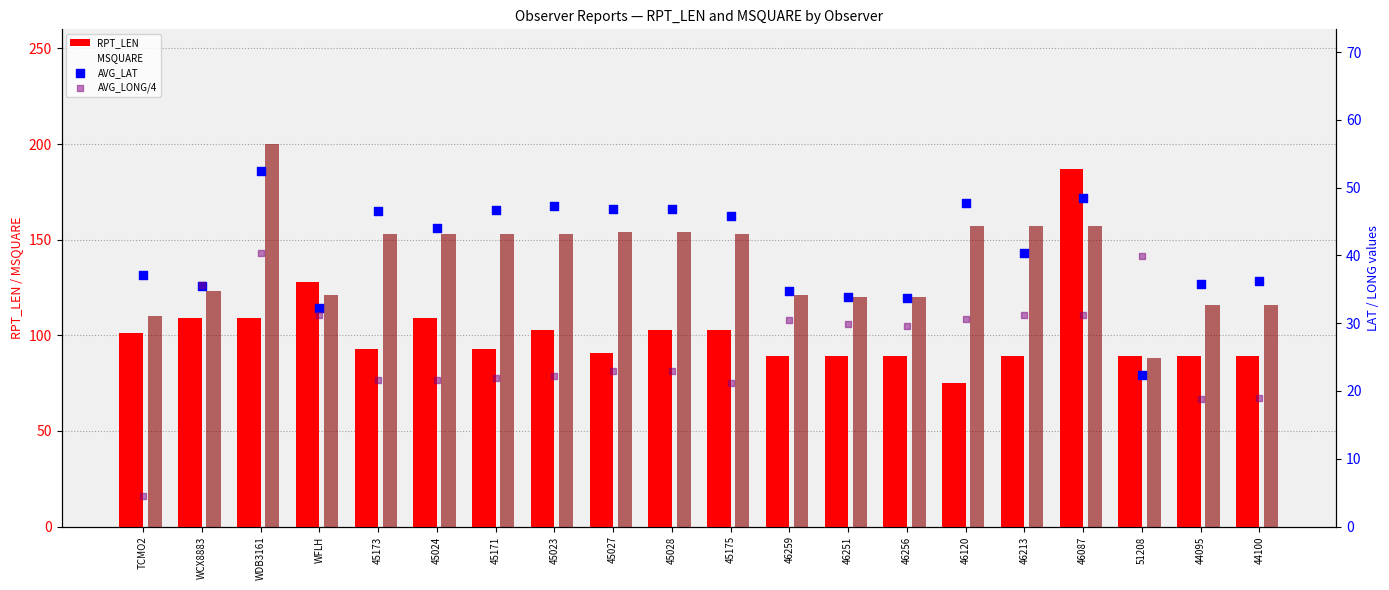

At which category is the sum across all series the highest?

46087